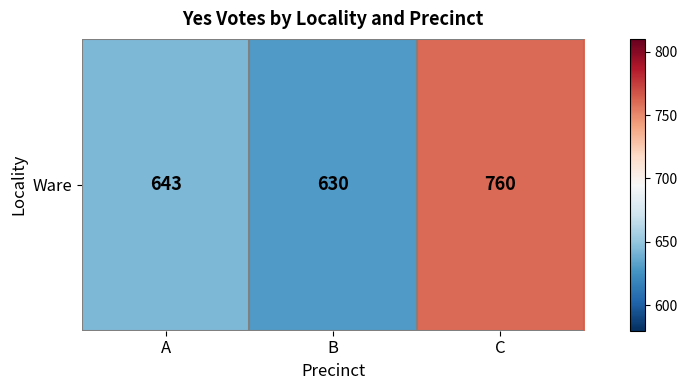

What is the smallest value displayed?

630